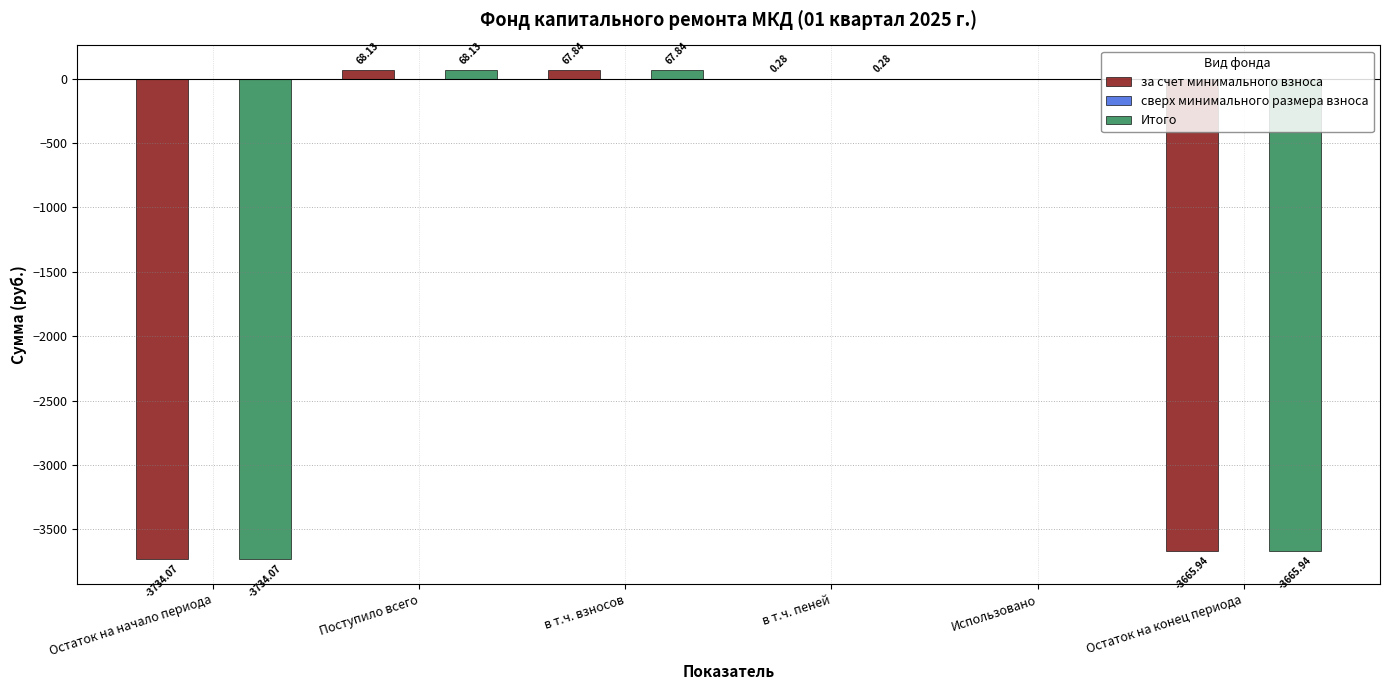

Is the value of за счет минимального взноса at Остаток на конец периода greater than the value of Итого at в т.ч. взносов?

No